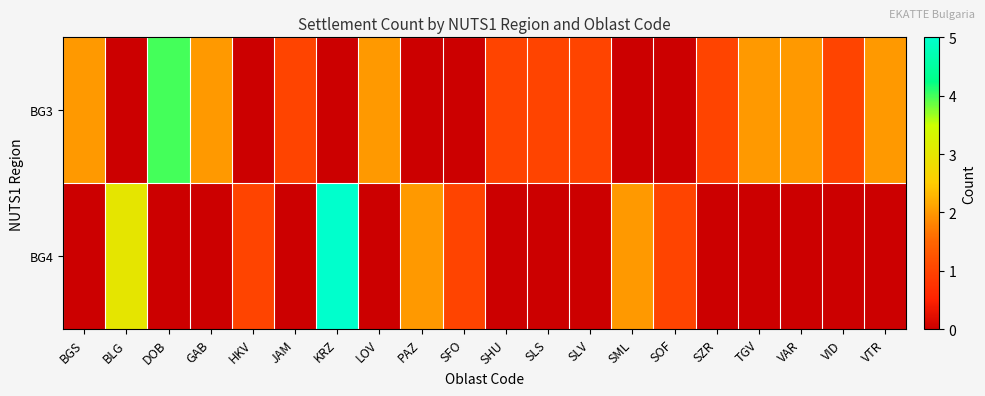

Reading right to left, list all the values displayed in this chart.

BG3: VTR=2	VID=1	VAR=2	TGV=2	SZR=1	SOF=0	SML=0	SLV=1	SLS=1	SHU=1	SFO=0	PAZ=0	LOV=2	KRZ=0	JAM=1	HKV=0	GAB=2	DOB=4	BLG=0	BGS=2
BG4: VTR=0	VID=0	VAR=0	TGV=0	SZR=0	SOF=1	SML=2	SLV=0	SLS=0	SHU=0	SFO=1	PAZ=2	LOV=0	KRZ=5	JAM=0	HKV=1	GAB=0	DOB=0	BLG=3	BGS=0